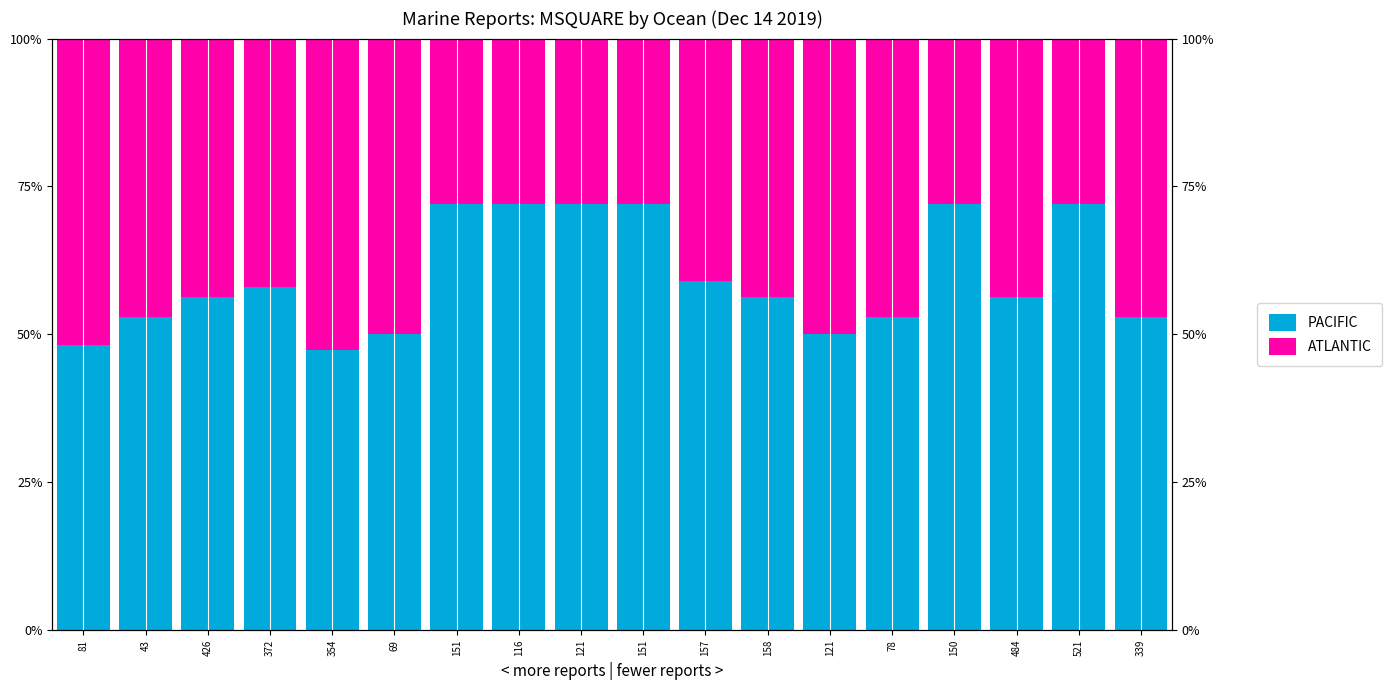

What is the greatest value displayed?

0.7